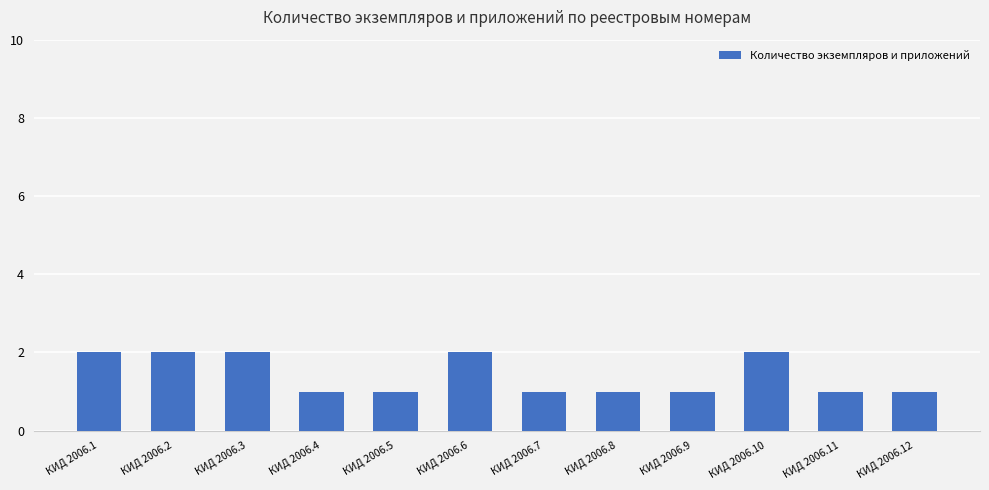

The chart shows a value of 1 at КИД 2006.11. True or false?

True